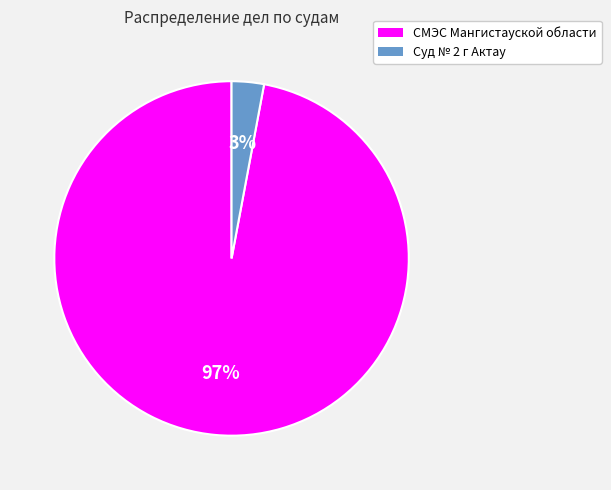

True or false: Суд № 2 г Актау accounts for 3% of the total.

True